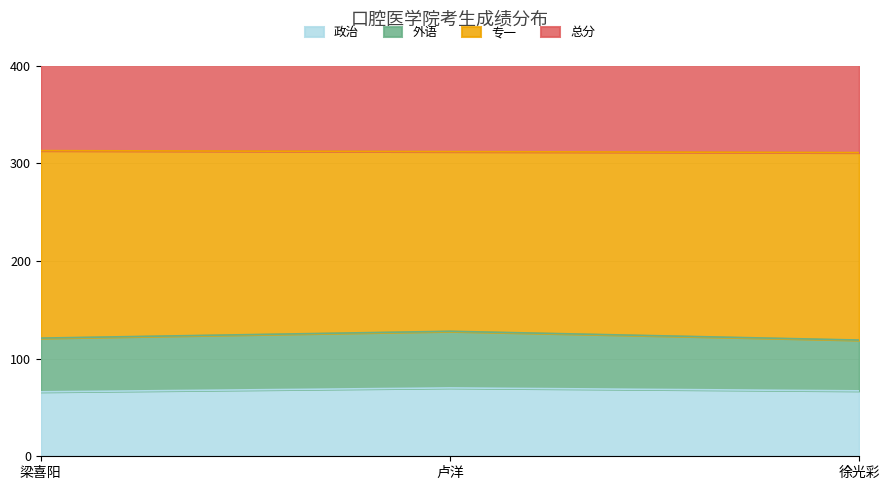

What is the difference between the 政治 values at 梁喜阳 and 徐光彩?

1